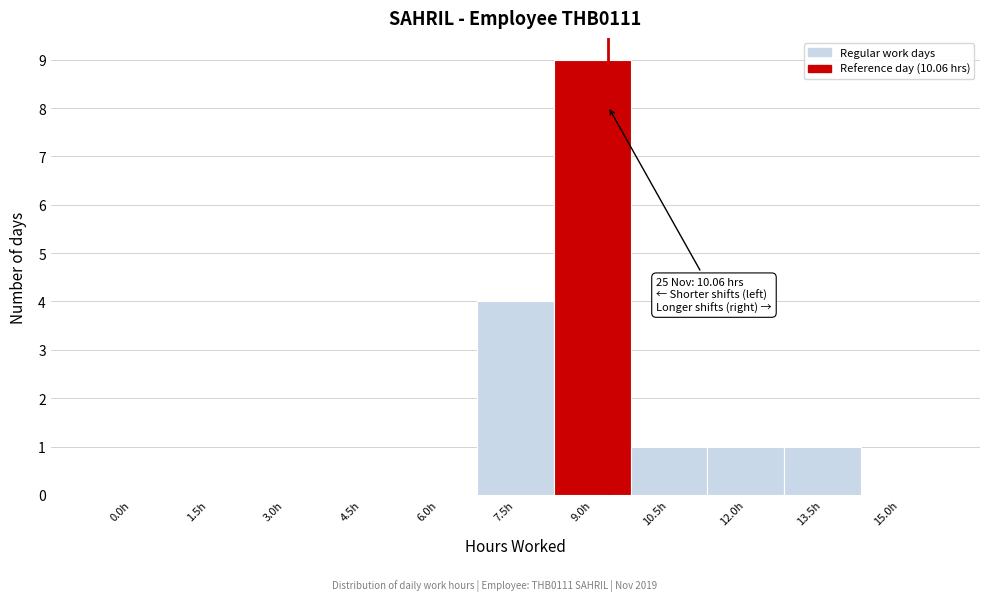

Reading left to right, what are all the values shown in this chart?

0.0h=0	1.5h=0	3.0h=0	4.5h=0	6.0h=0	7.5h=4	9.0h=9	10.5h=1	12.0h=1	13.5h=1	15.0h=0